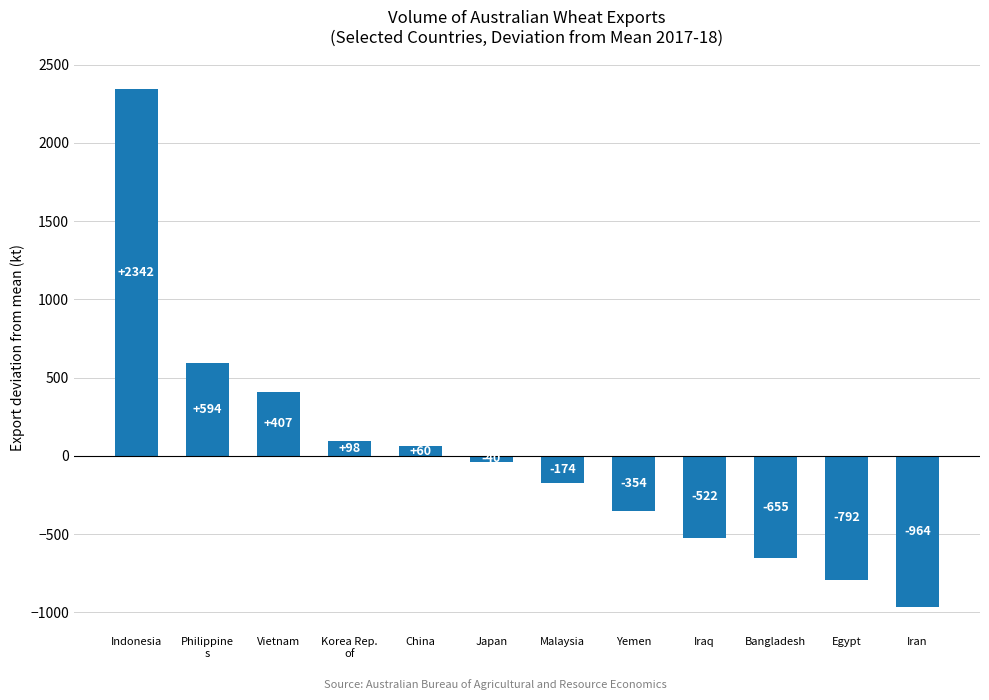

Read the value at Malaysia.

-174.5